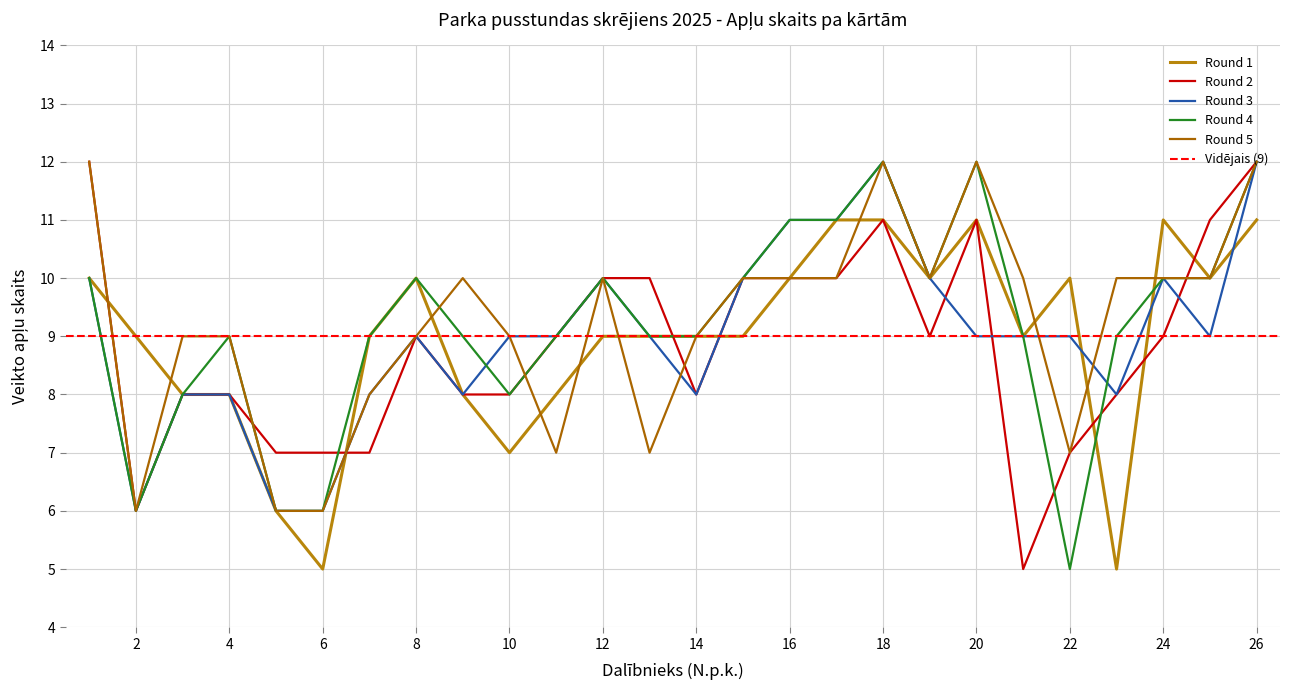

What is the sum of the Round 4 values at 14 and 26?

21